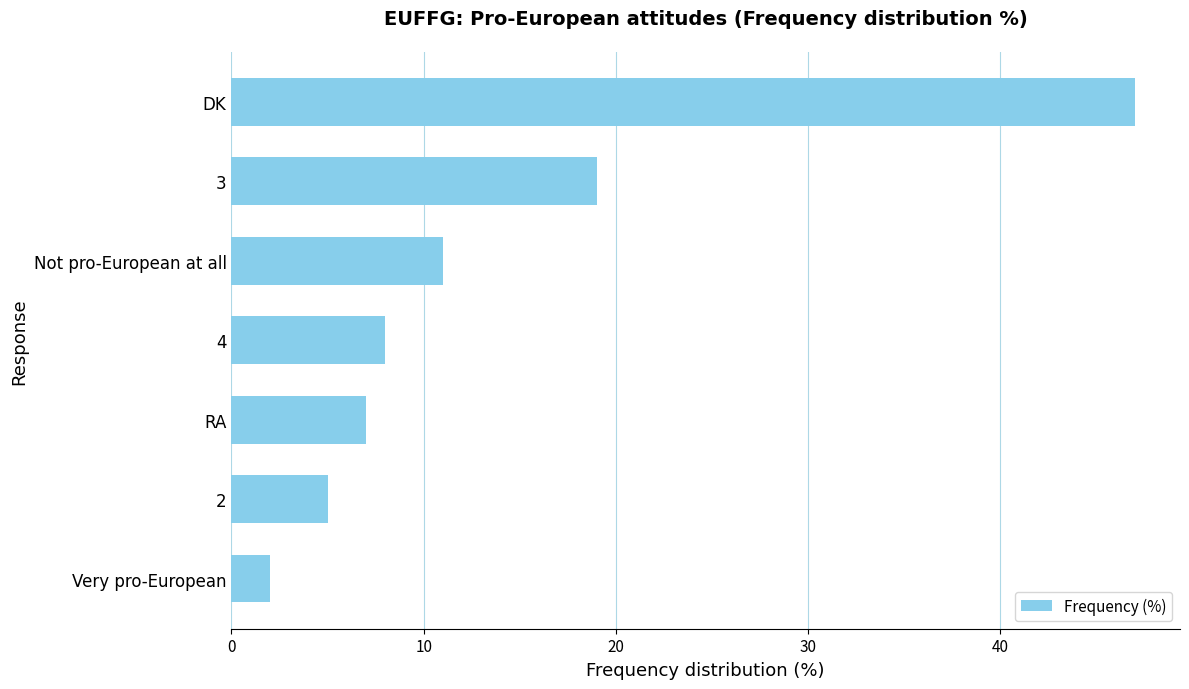

What is the difference between the maximum and minimum values?

45